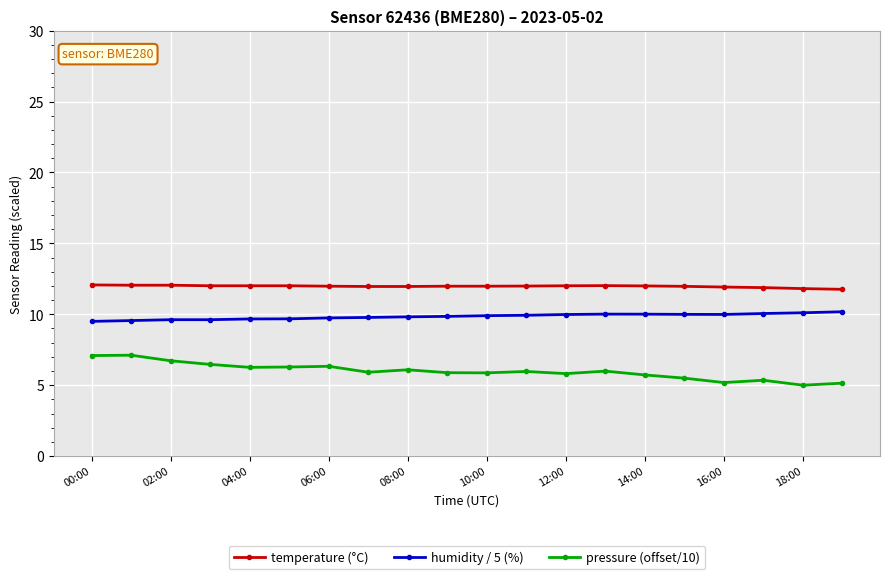

What is the sum of all temperature (°C) values?

239.4